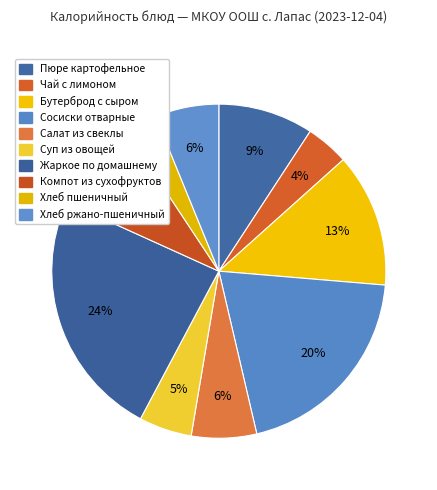

Does any single category account for the majority?

No